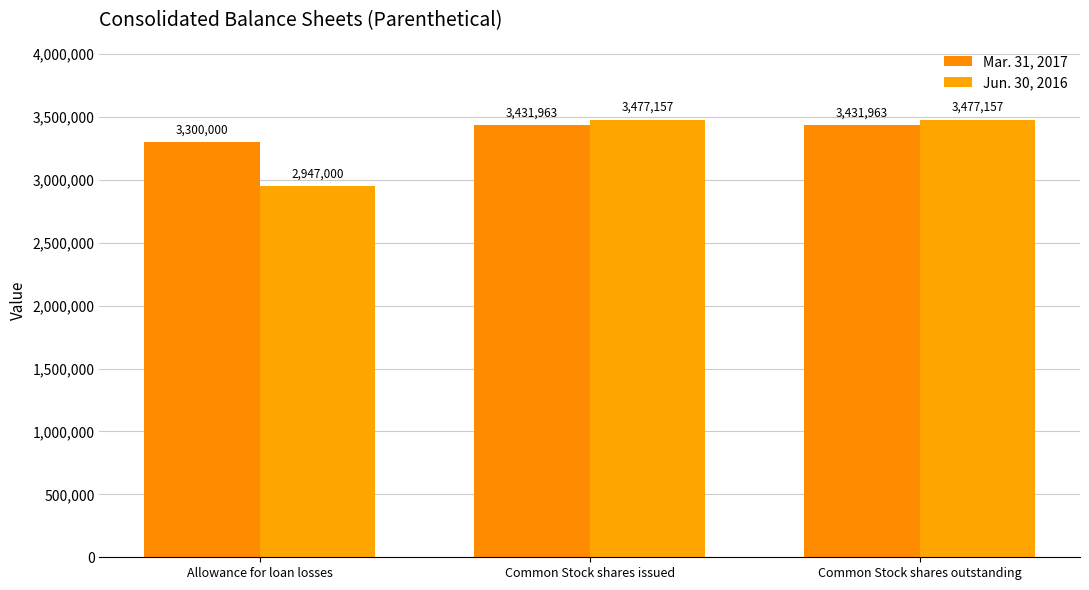

What is the minimum value shown in the chart?

2947000